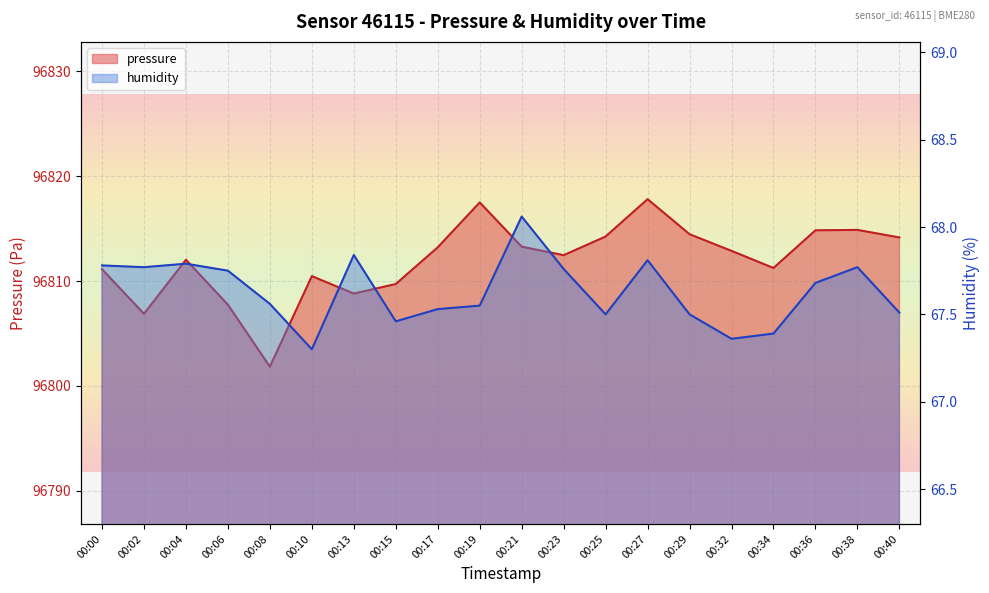

Does the chart display data point markers on the line(s)?

No